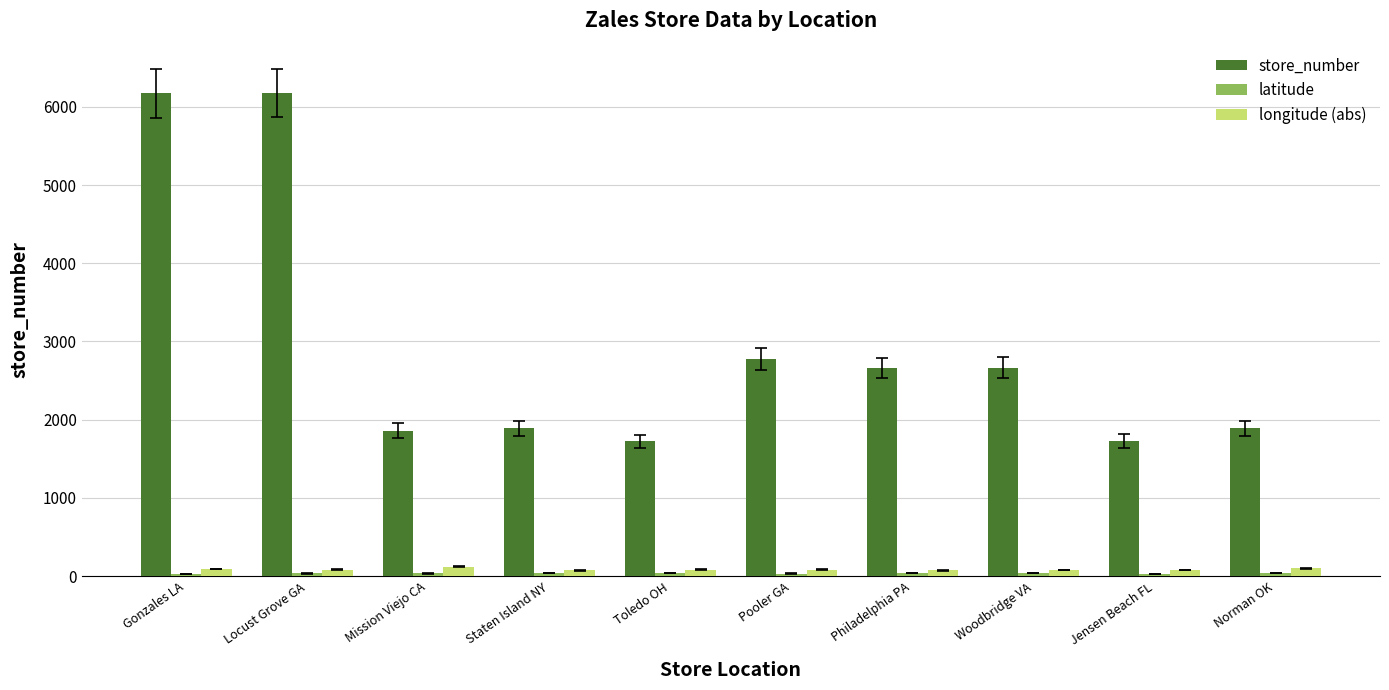

What position from the right is Mission Viejo CA?

8